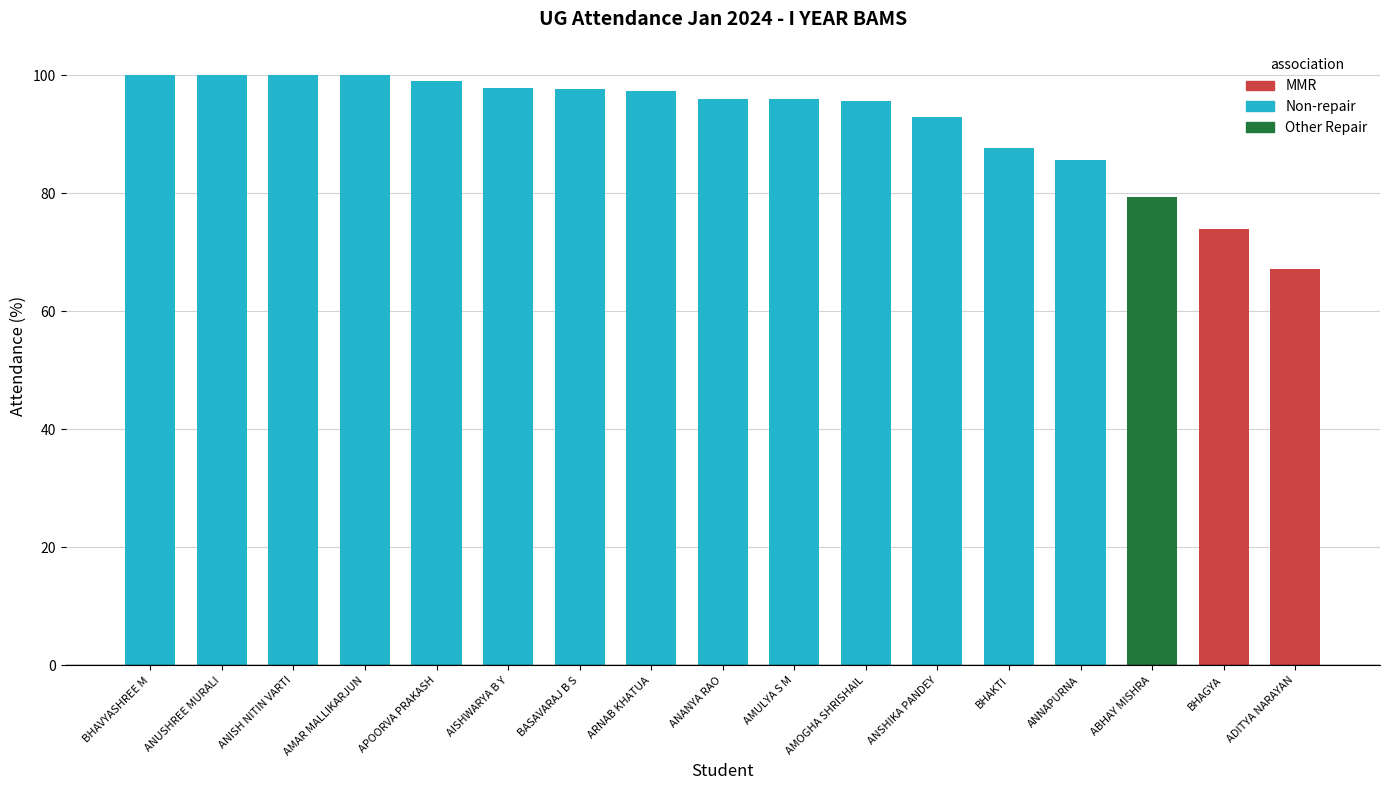

What position from the right is AMULYA S M?

8